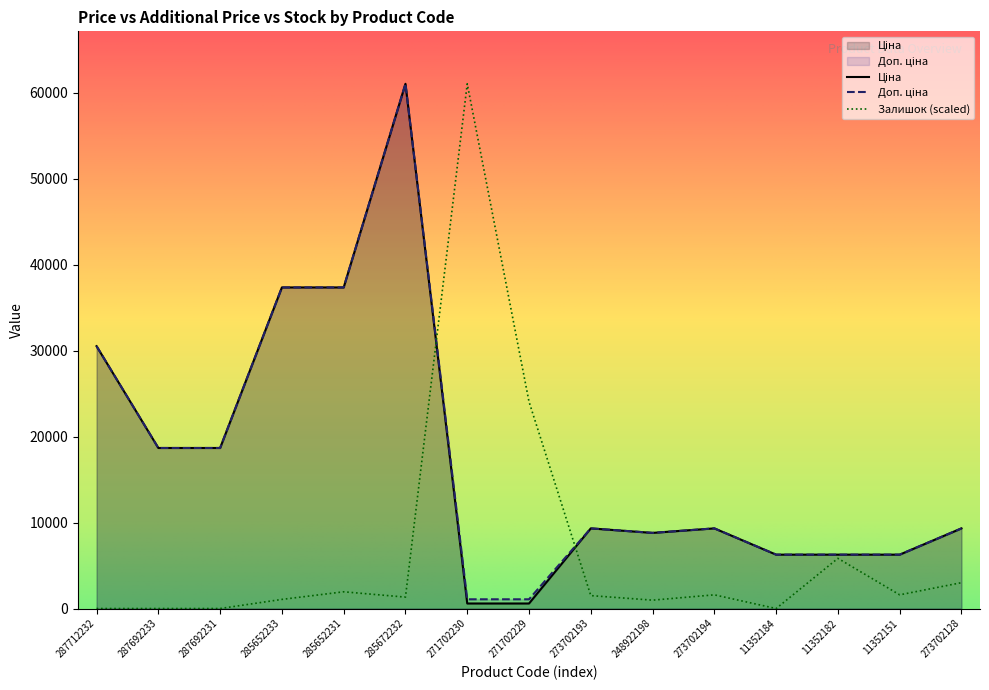

What is the highest value of the Залишок series?

61024.7